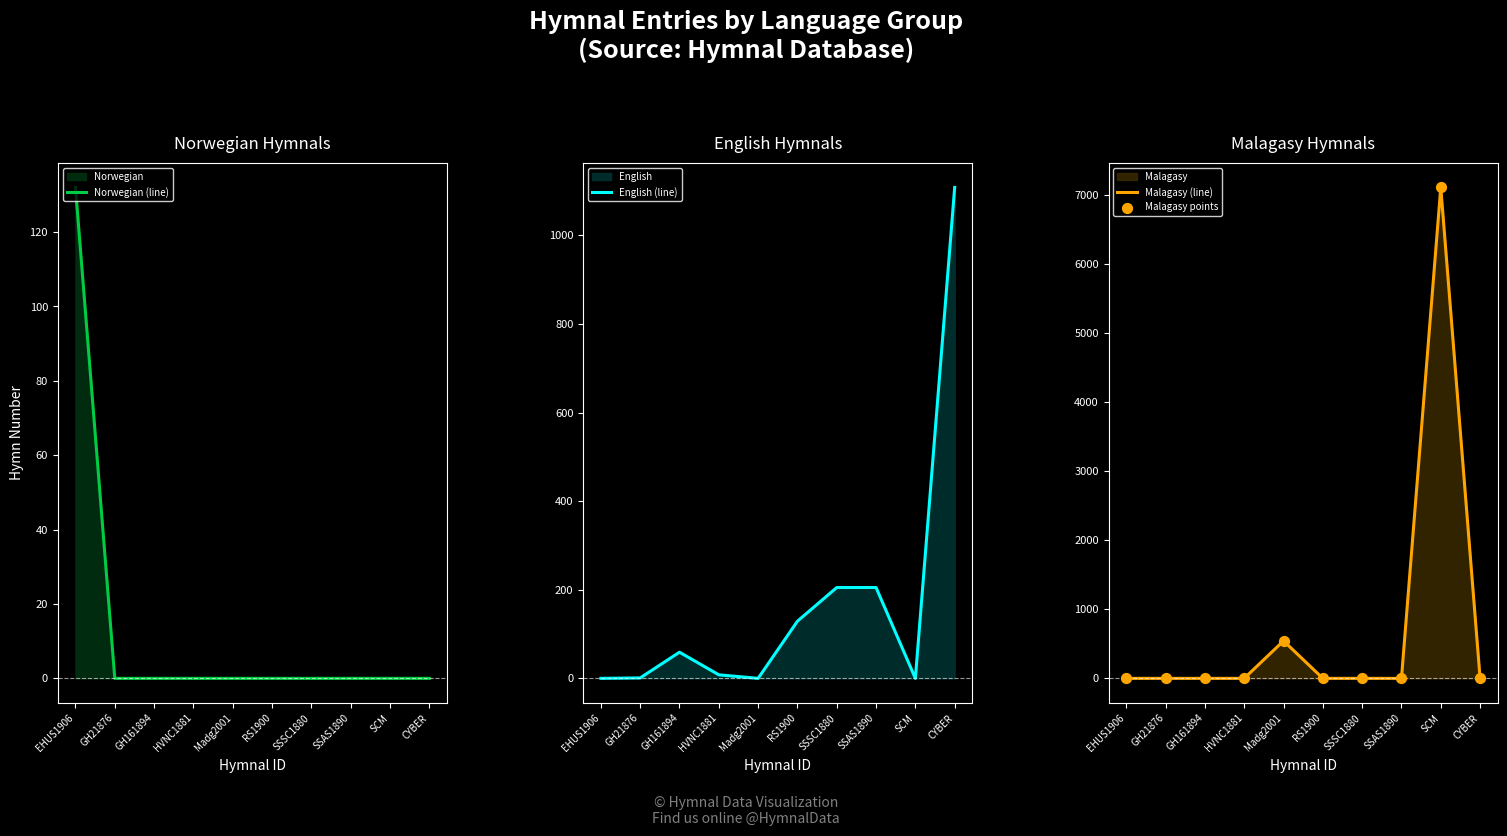

Is it true that Malagasy (line) equals 2756 at HVNC1881?

False